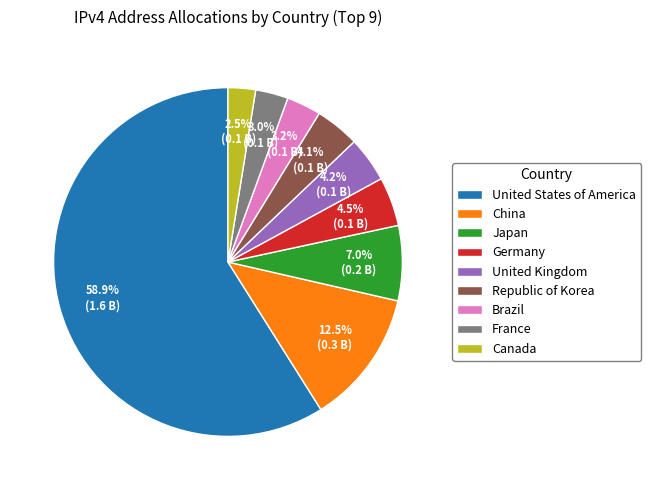

Is United States of America the majority of the pie?

Yes